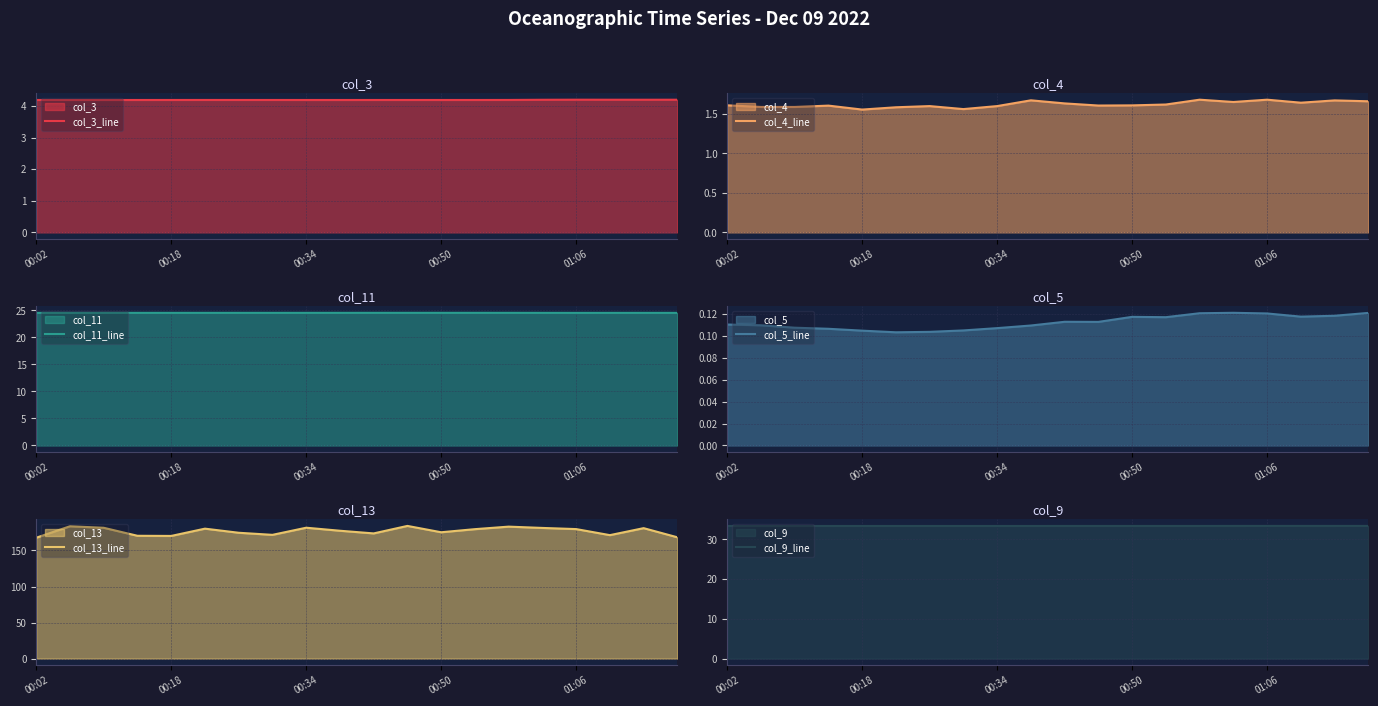

What is the lowest value of the col_3_line series?

4.2